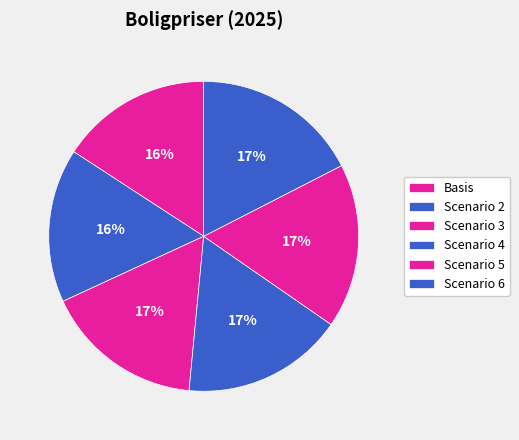

How many slices are in this pie chart?

6